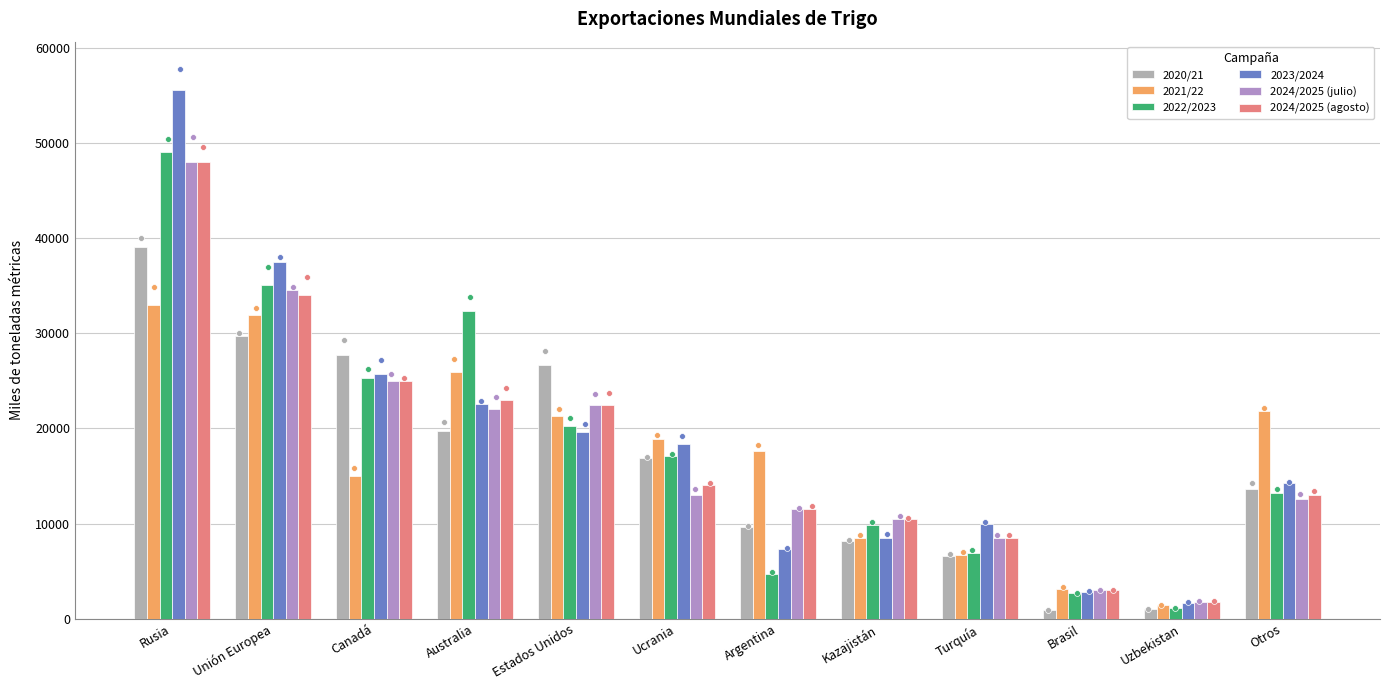

At which category is the sum across all series the highest?

Rusia